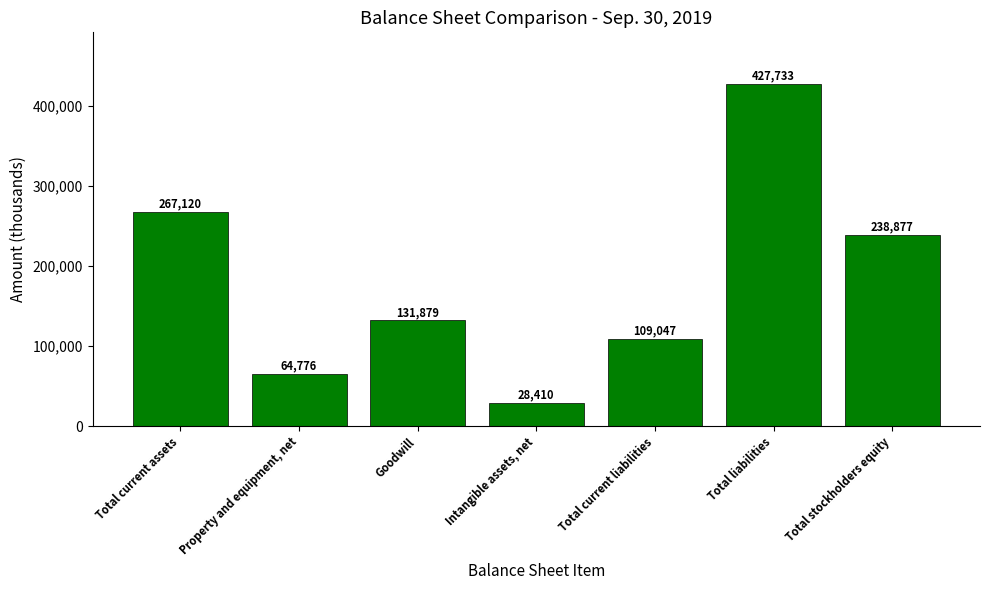

Is it true that the value at Total liabilities is 427733?

True